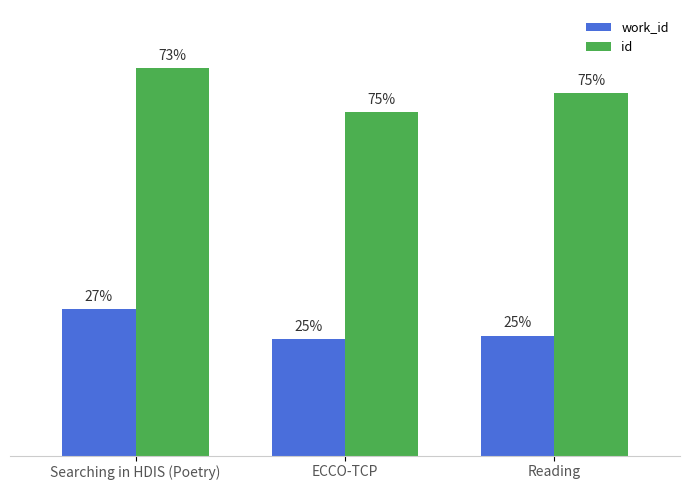

Does the chart contain any negative values?

No